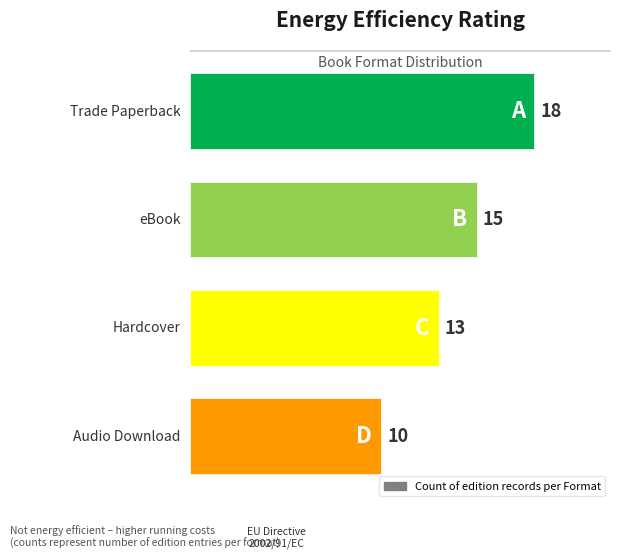

What is the smallest value displayed?

10